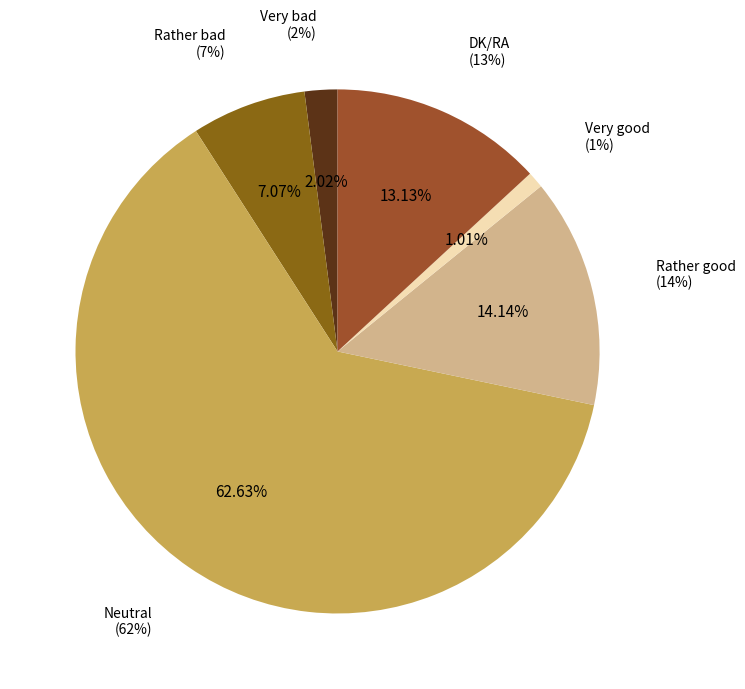

To the nearest percent, what percentage of the pie is Very bad?

2%